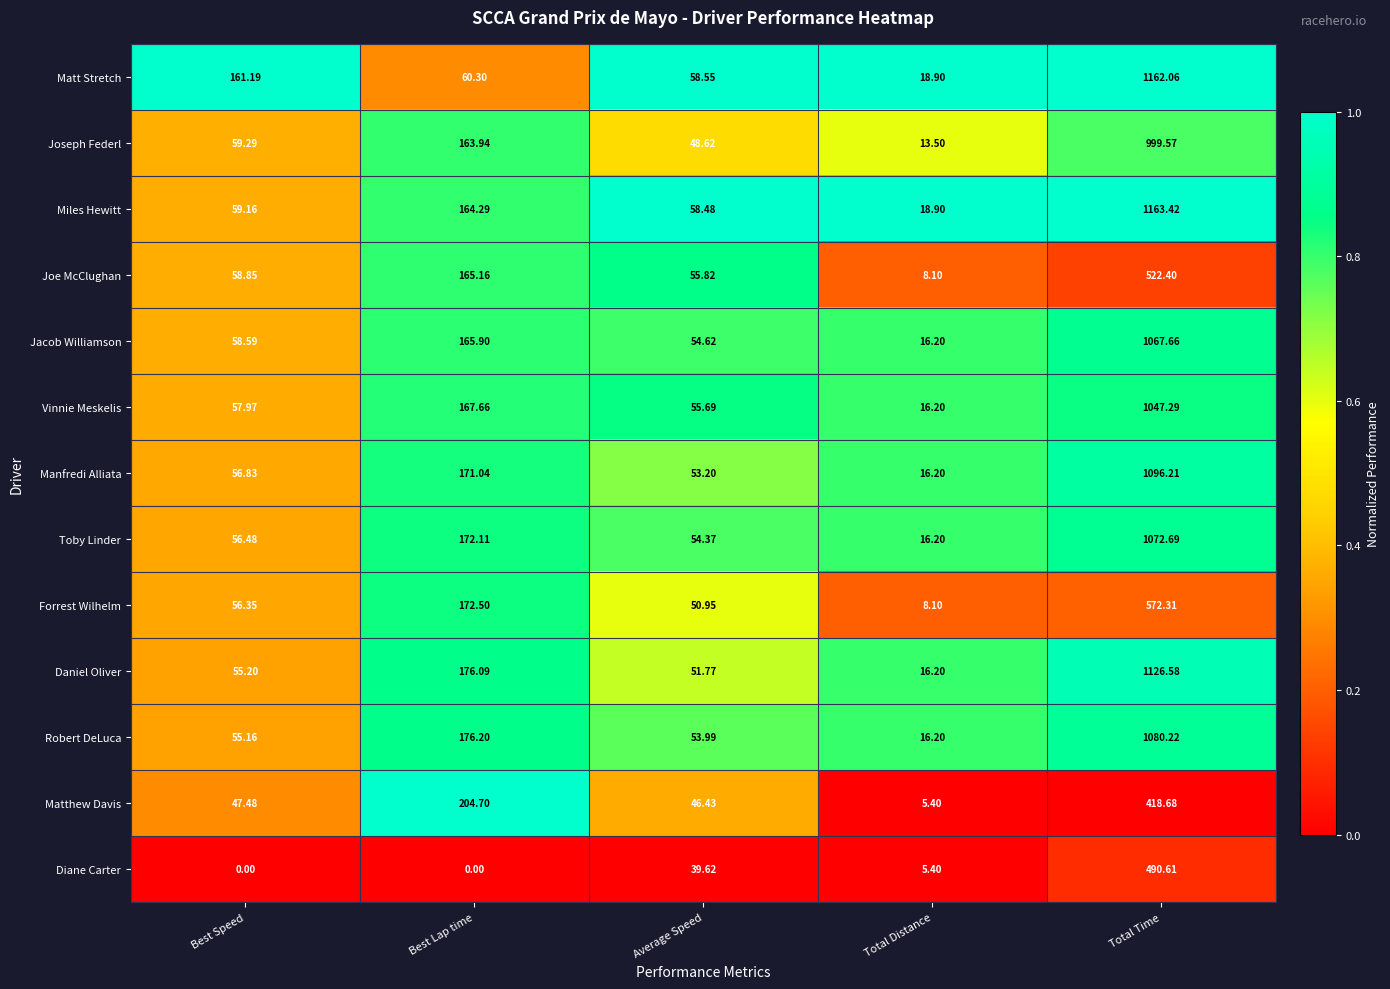

At which category is the sum across all series the highest?

Total Time